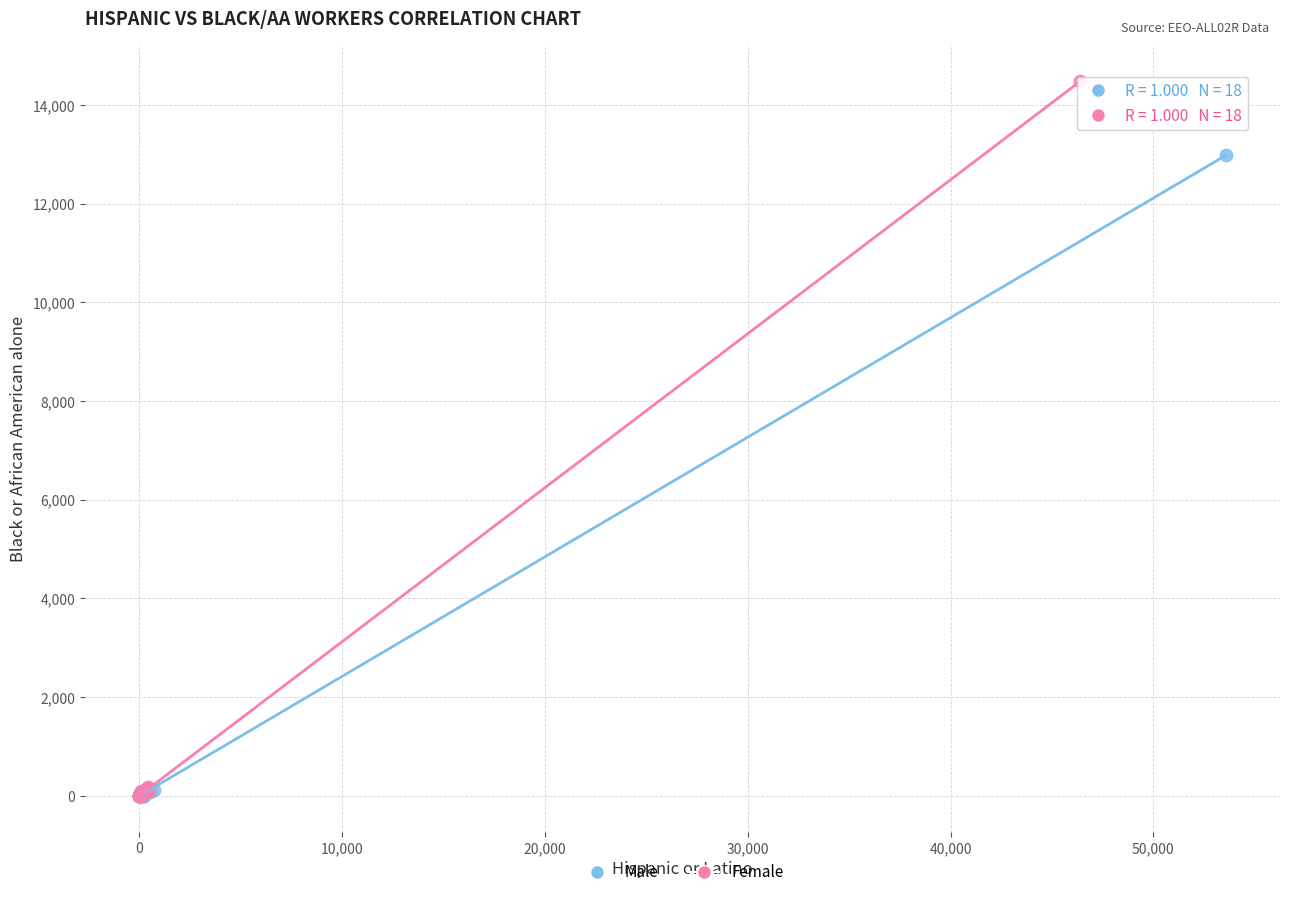

Which series has the largest Y range (max minus min)?

Female